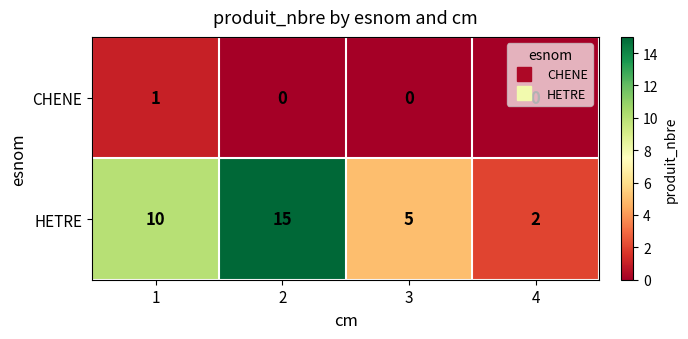

Which series changed the most between 3 and 4?

HETRE